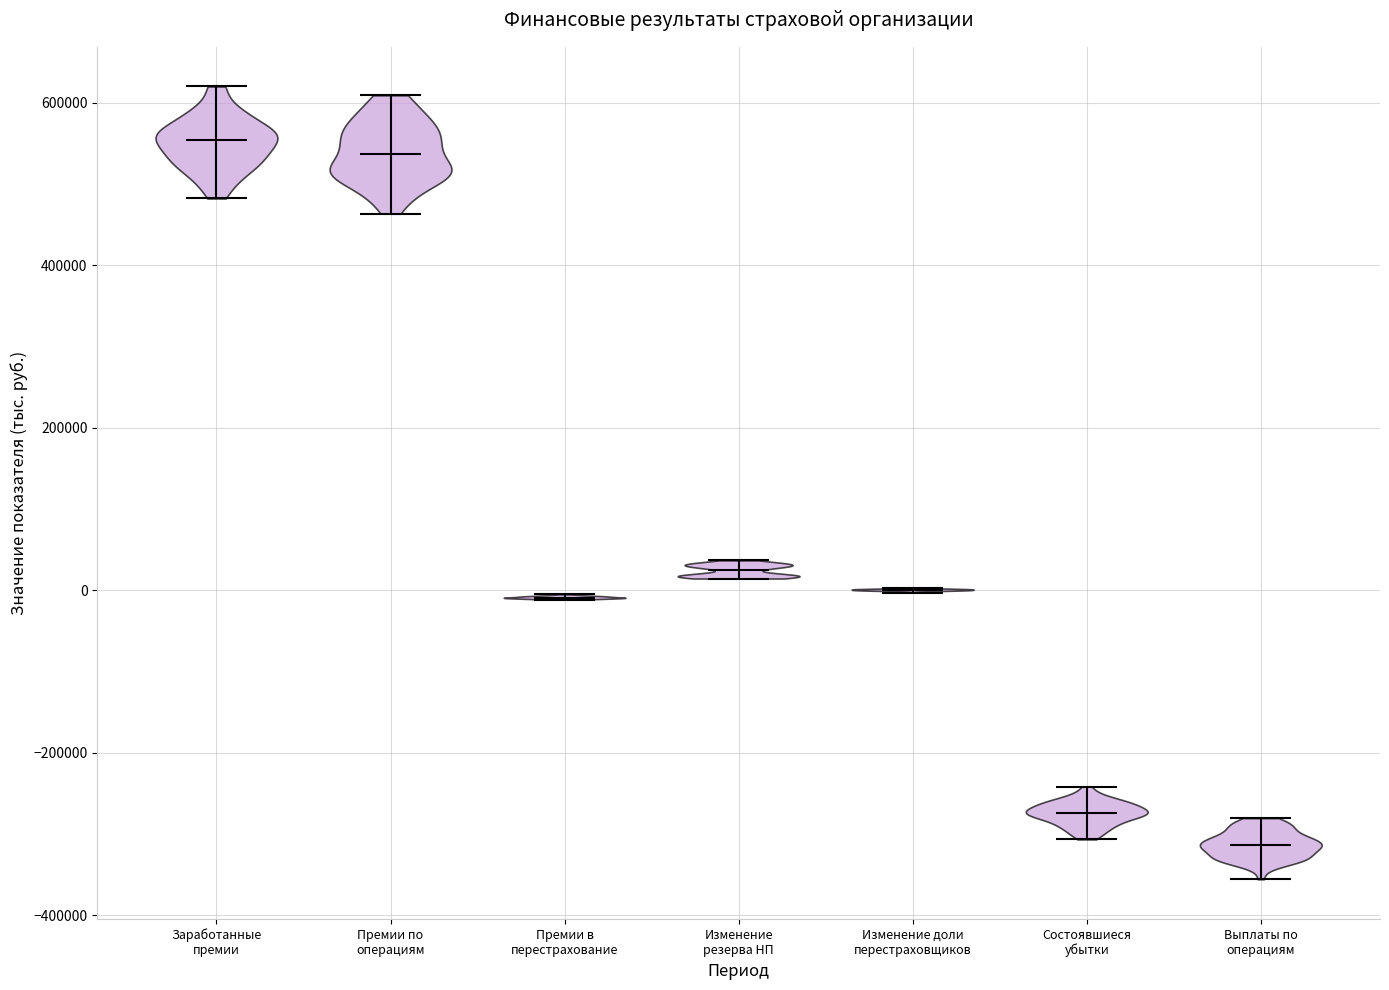

Reading left to right, read every violin against the y-axis: where its median line is, and the lowest and highest points it reaches. The values are not printed on the chart, so give them approximately, as read against the axis.

Заработанные премии: median line 560000, lowest point 480000, highest point 620000
Премии по операциям: median line 540000, lowest point 460000, highest point 600000
Премии в перестрахование: median line 0, lowest point -20000, highest point 0
Изменение резерва НП: median line 20000, lowest point 20000, highest point 40000
Изменение доли перестраховщиков: median line 0, lowest point 0, highest point 0
Состоявшиеся убытки: median line -280000, lowest point -300000, highest point -240000
Выплаты по операциям: median line -320000, lowest point -360000, highest point -280000